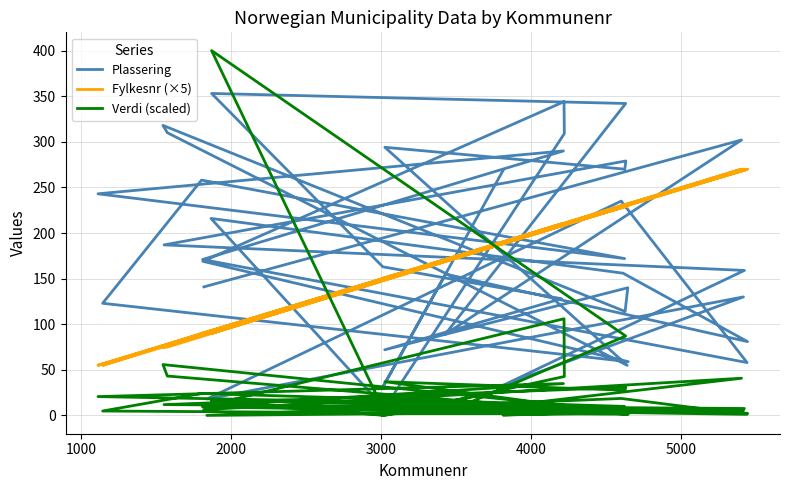

Where do Fylkesnr (×5) and Verdi (scaled) first cross each other?

3000 and 4000